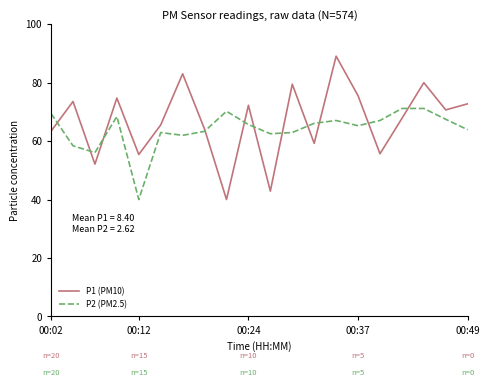

What is the maximum value for P2 (PM2.5)?

71.2